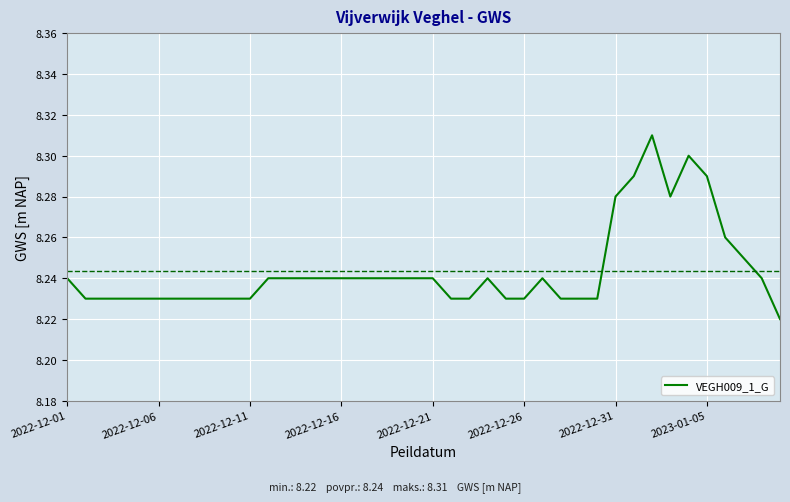

What is the average value?

8.2